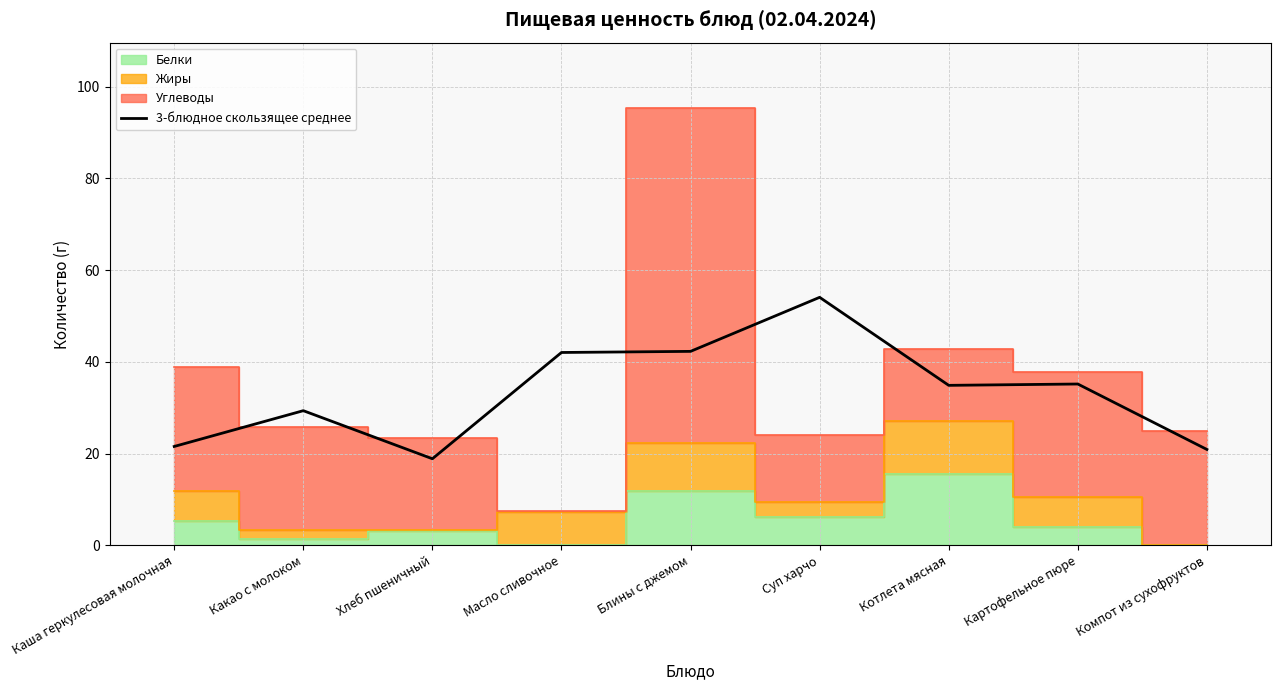

True or false: the data has more than 0 interior local peaks.

True